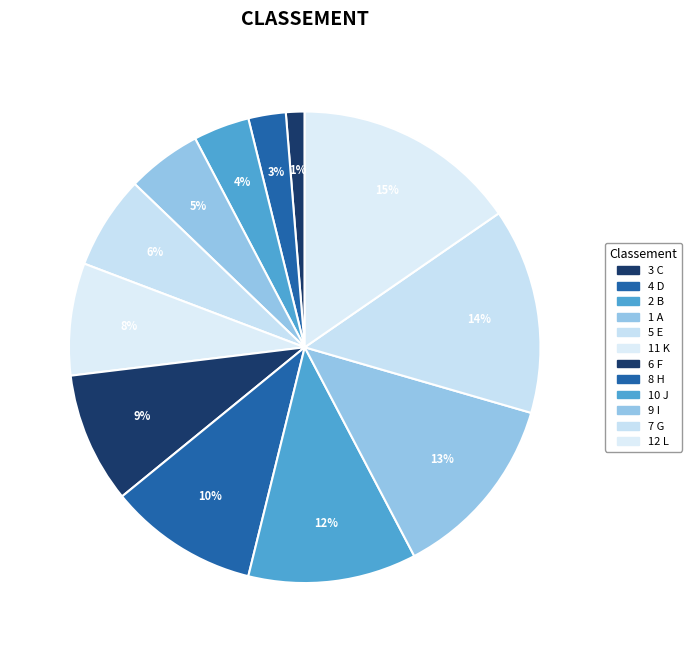

To the nearest percent, what is the difference between the largest and smallest slice percentages?

14%